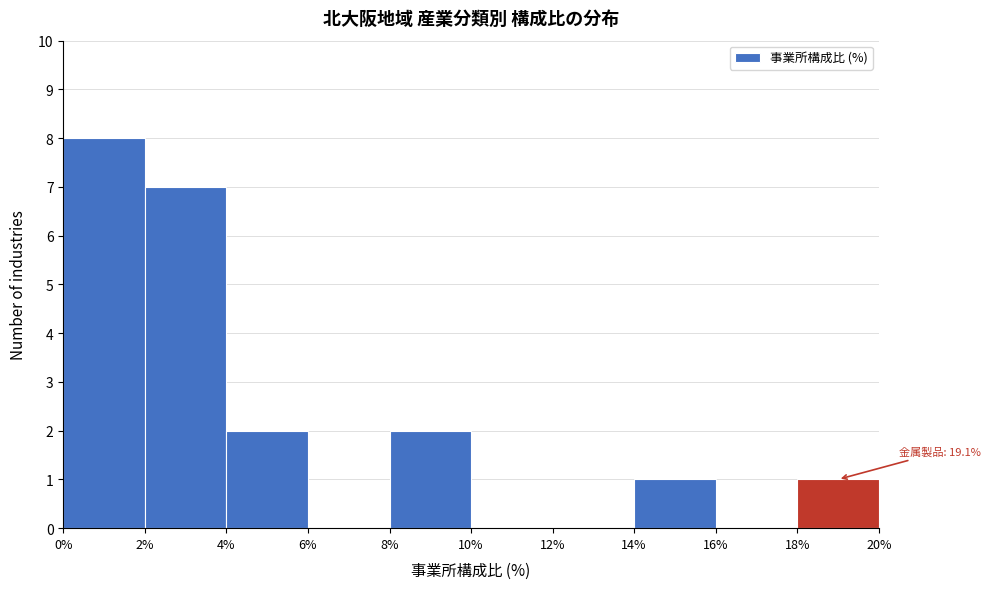

Which range on the x-axis has the tallest bar?

0% to 2%